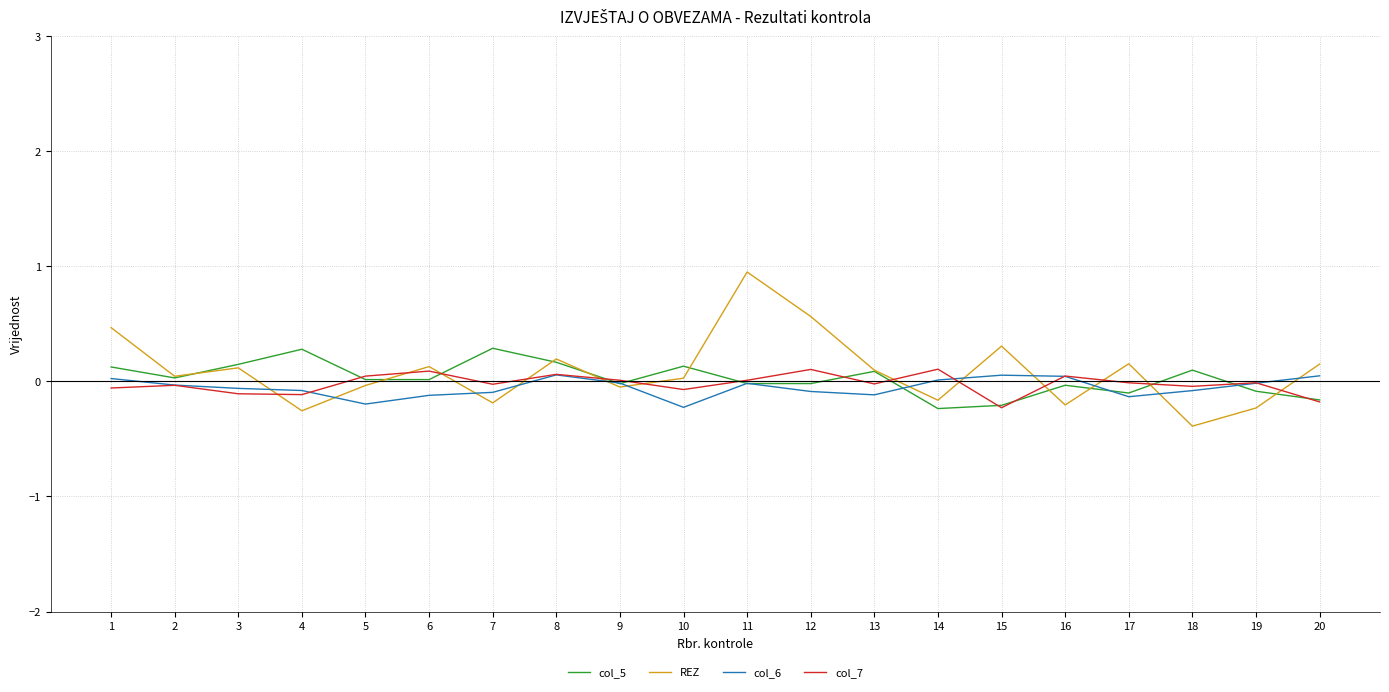

Count the number of categories in the chart.

20